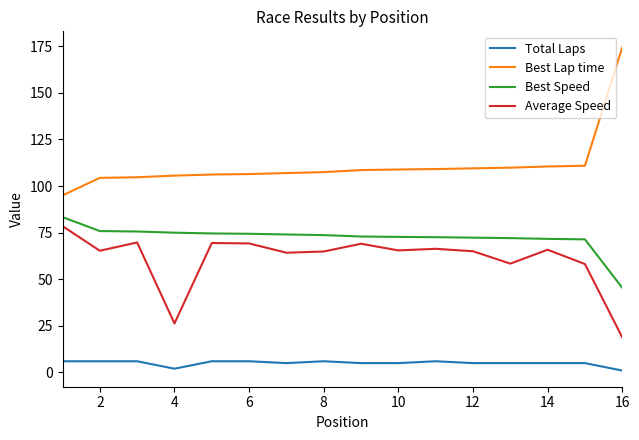

What is the maximum value for Total Laps?

6.0